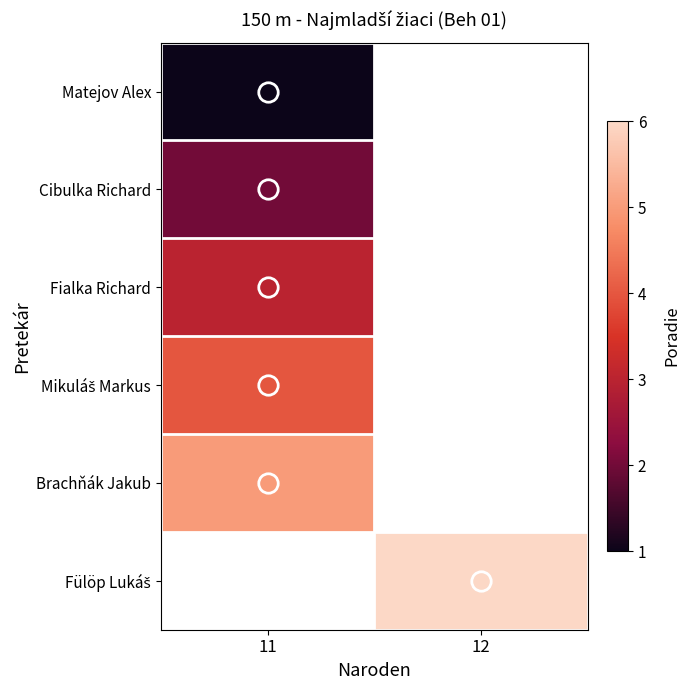

What is the minimum value shown in the chart?

1.0